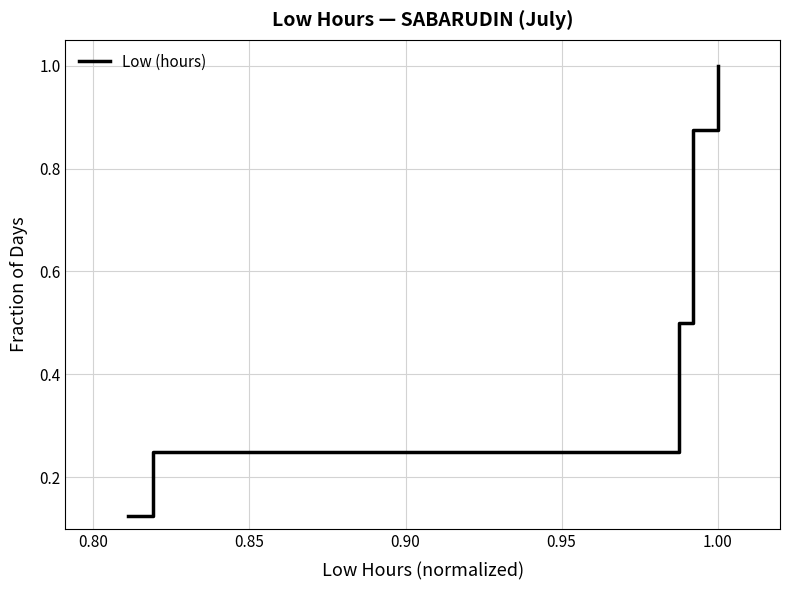

What is the difference between the second highest and minimum values?

0.8